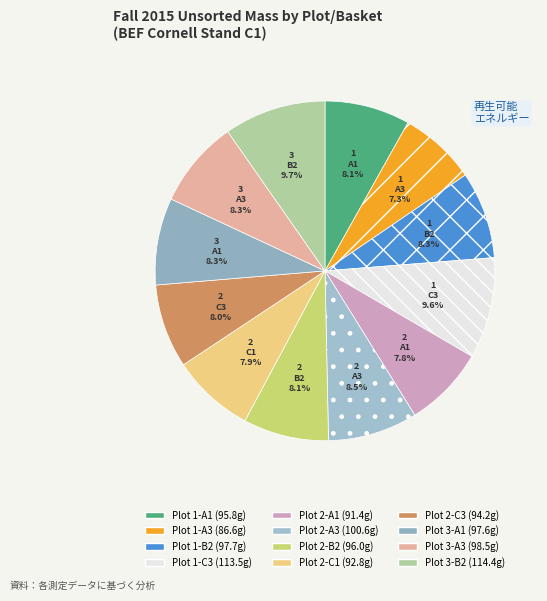

To the nearest percent, what is the average slice percentage?

8%